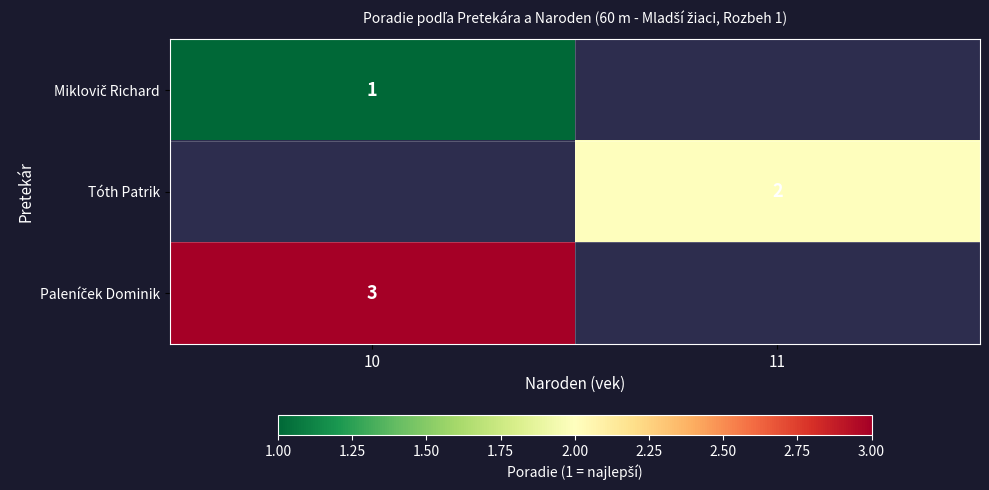

Is it true that Tóth Patrik equals 2 at 11?

True